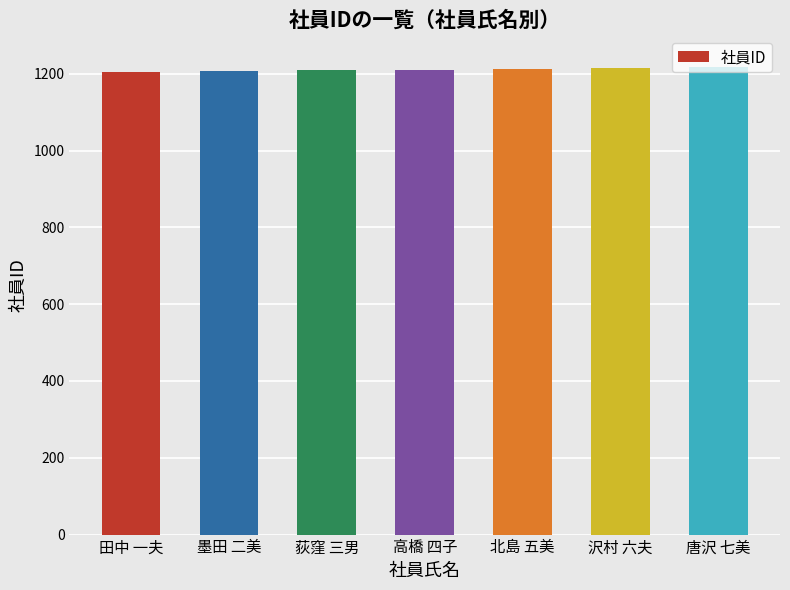

What is the label of the 3rd bar from the right?

北島 五美